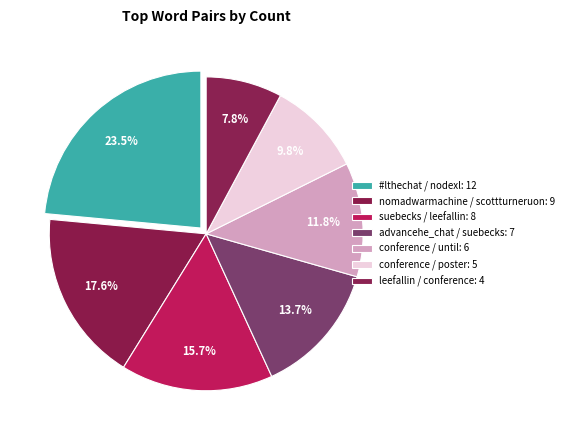

How many segments does this pie chart have?

7